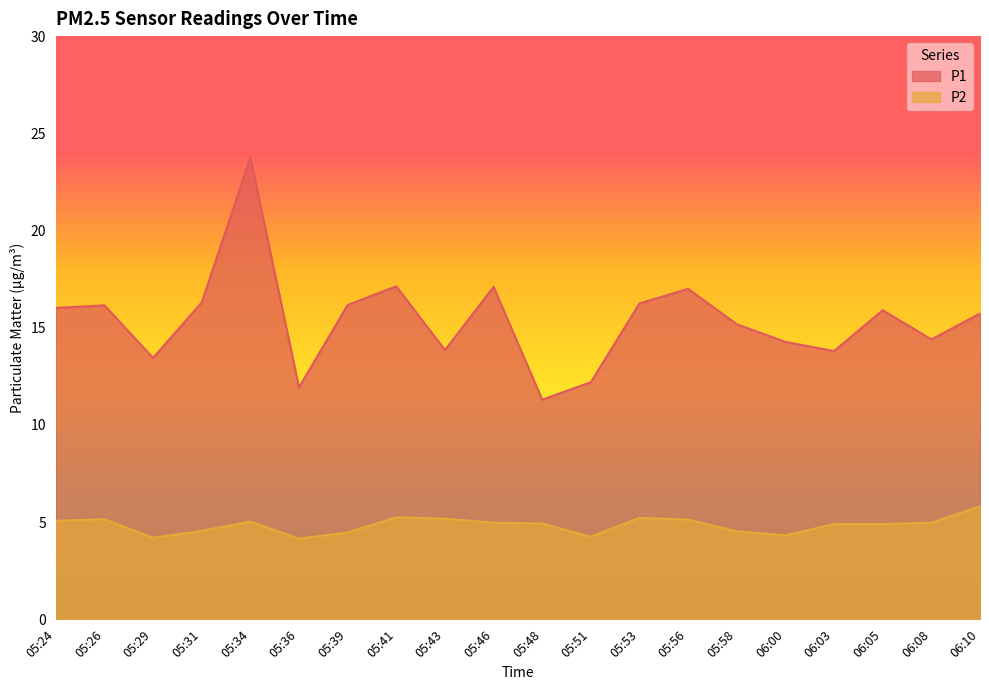

What is the sum of the P1 values at 05:36 and 05:39?

28.1